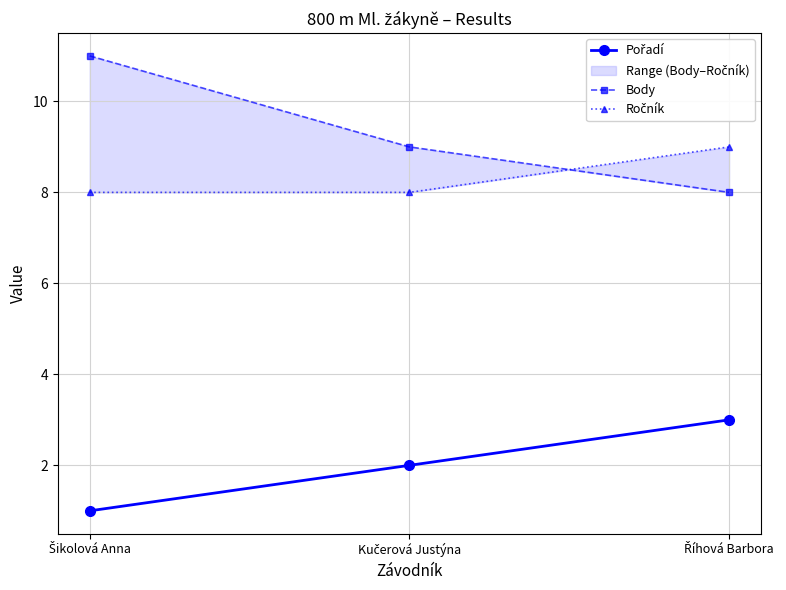

What is the difference between the Ročník values at Šikolová Anna and Říhová Barbora?

1